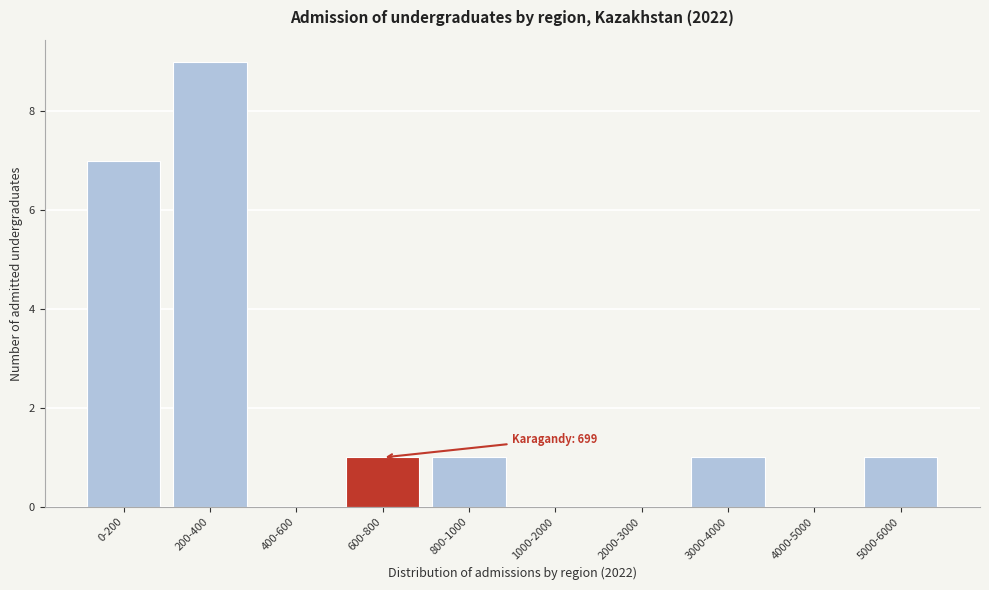

Reading left to right, list all the values displayed in this chart.

0-200=7	200-400=9	400-600=0	600-800=1	800-1000=1	1000-2000=0	2000-3000=0	3000-4000=1	4000-5000=0	5000-6000=1